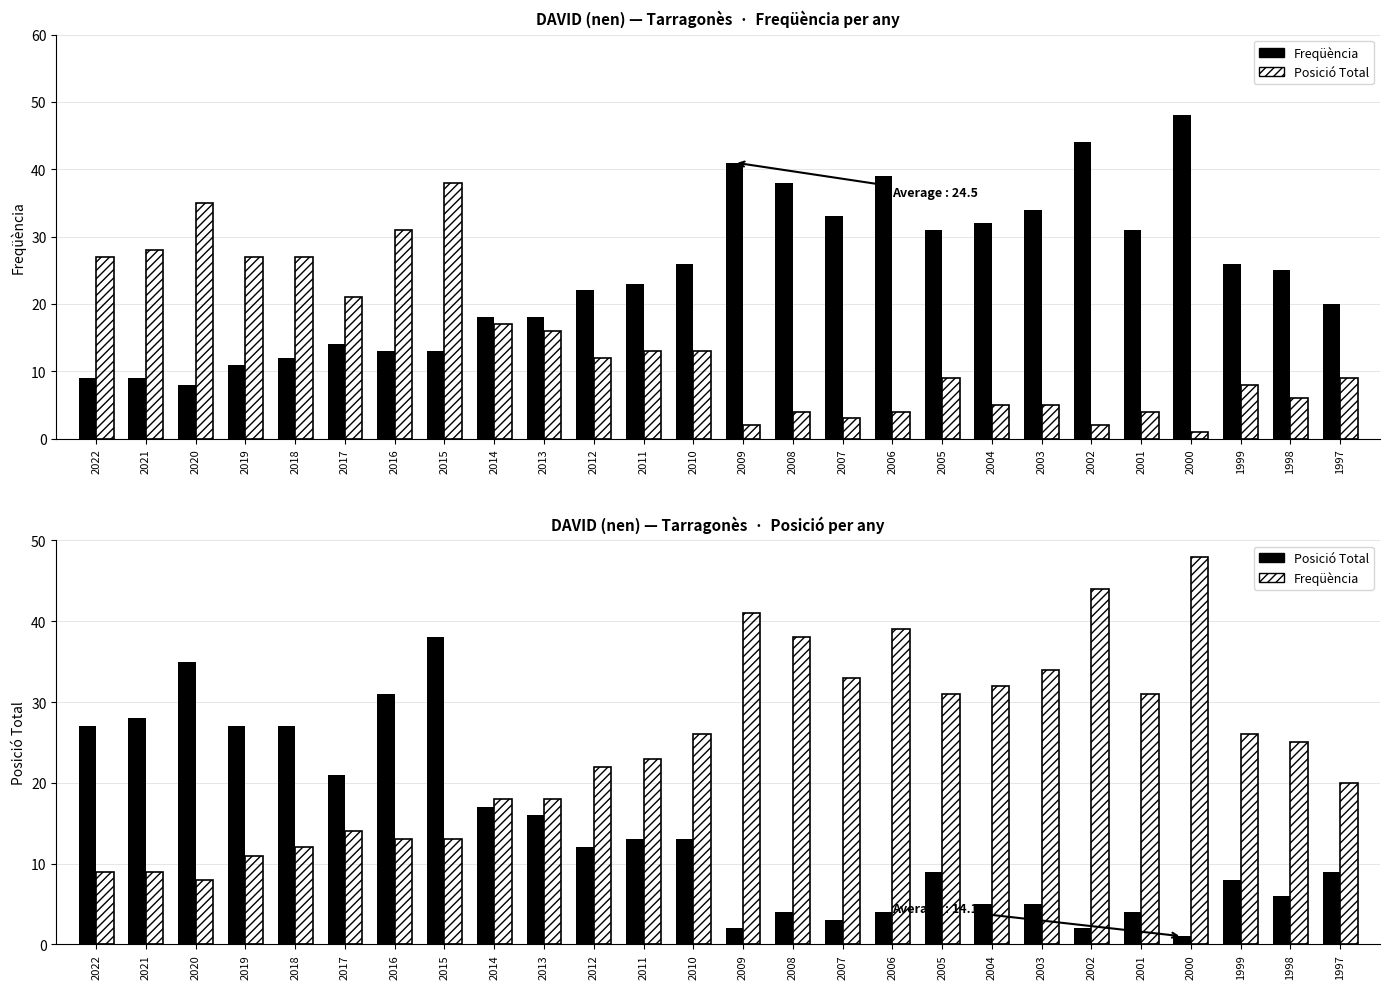

Is it true that Posició Total (ref) equals 59 at 2015?

False